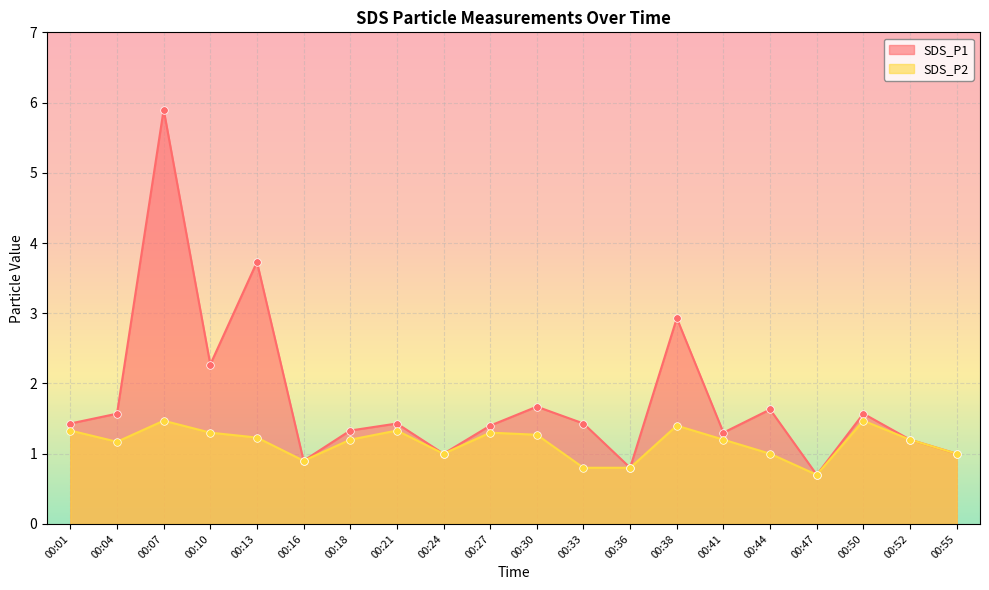

Which series has the largest Y range (max minus min)?

SDS_P1